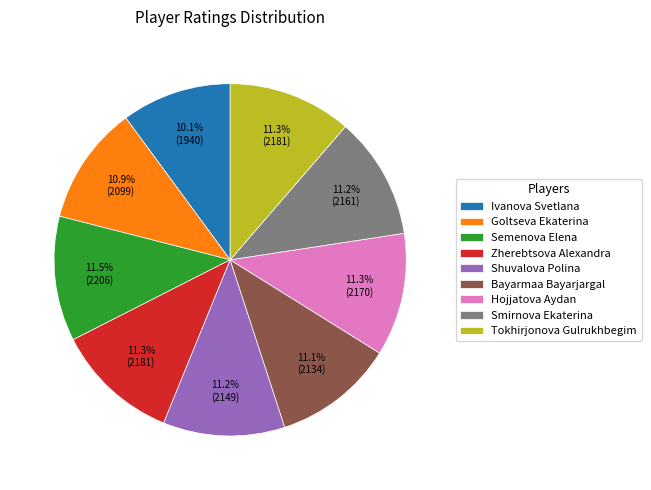

What percentage is NOT represented by Semenova Elena?

88.5%